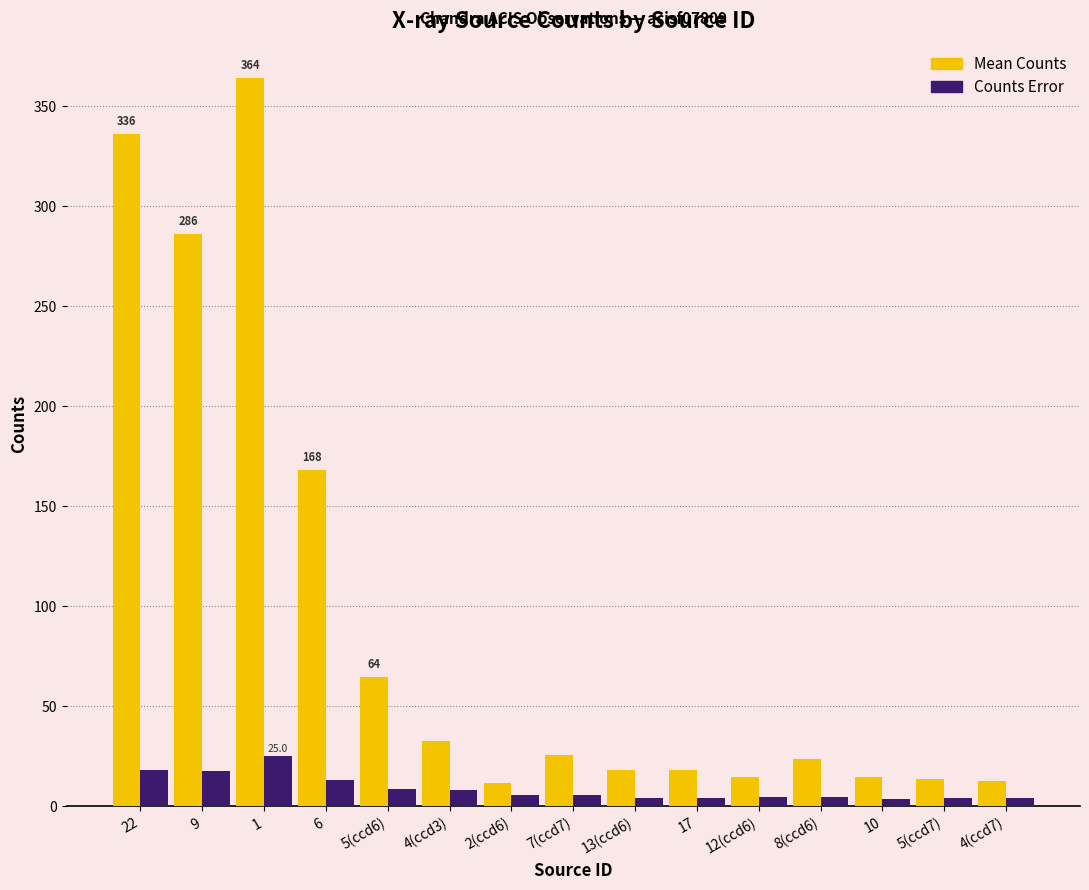

Rank the series by their average value, from lowest to highest.

Counts Error, Mean Counts